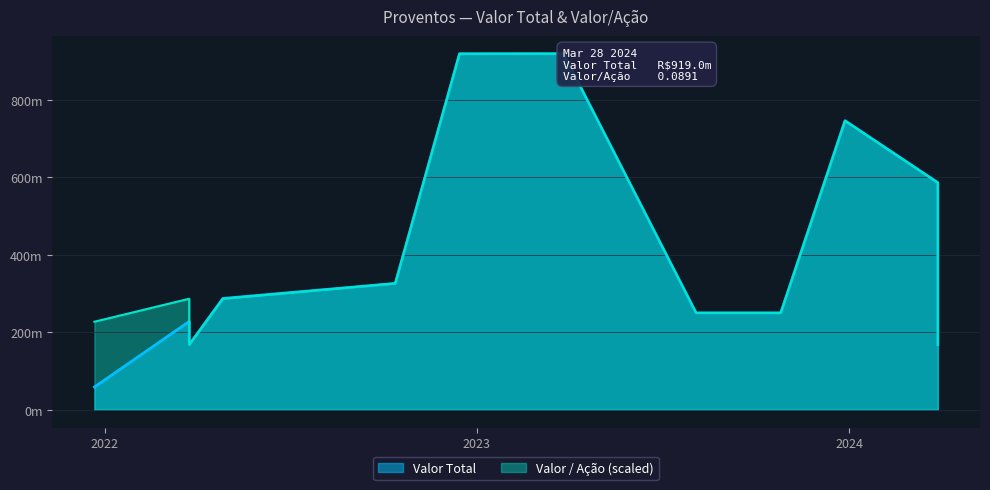

True or false: Valor / Ação and Valor Total cross at least once.

False